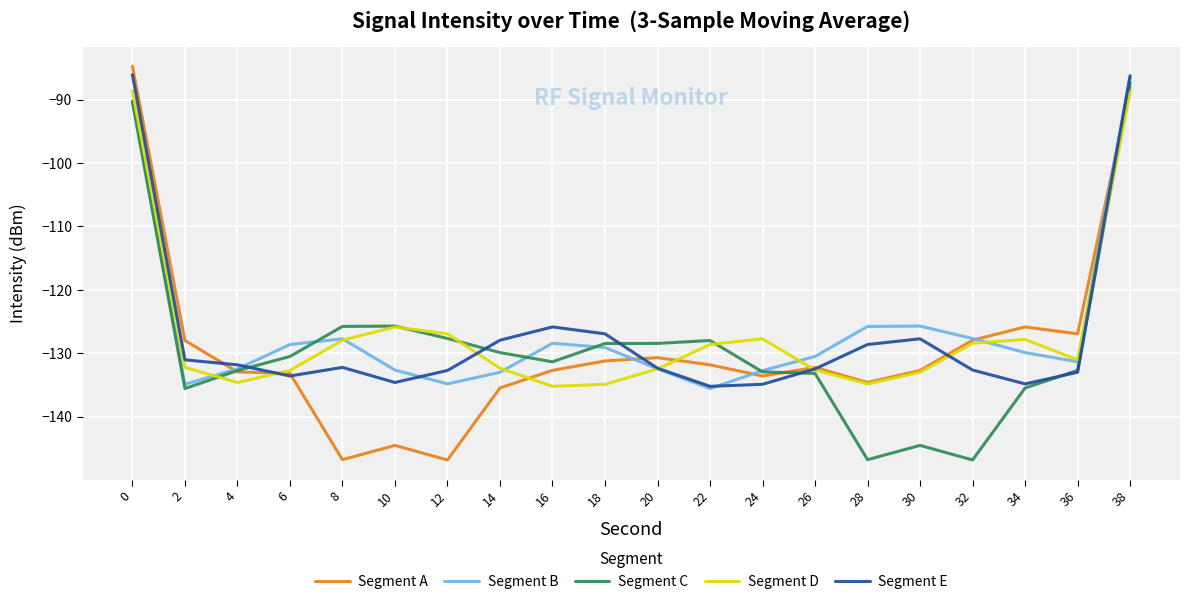

What is the highest value of the Segment E series?

-86.1